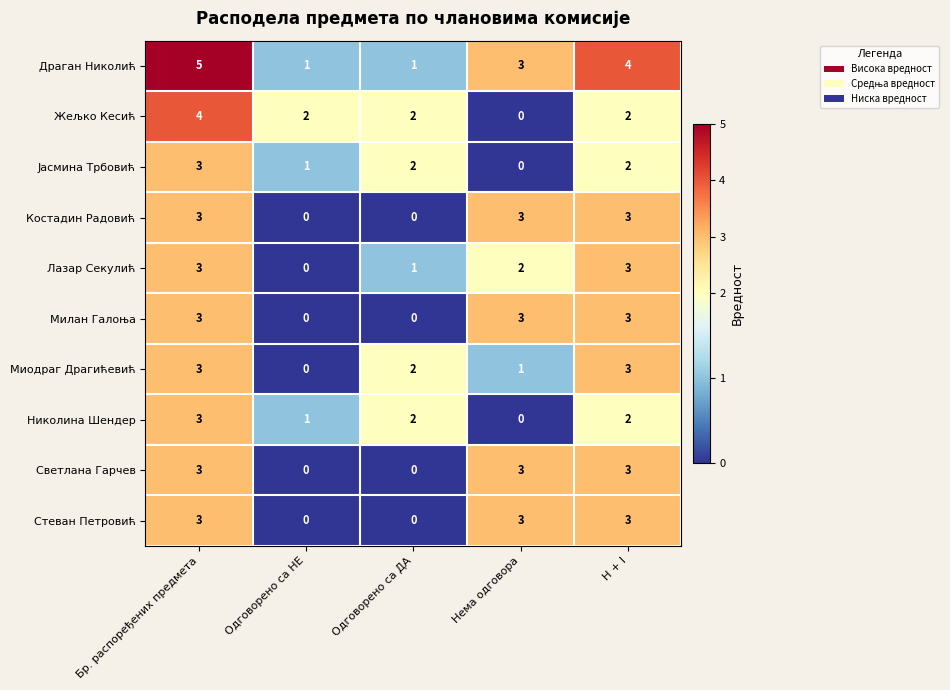

At which label is Лазар Секулић closest to 1?

Одговорено са ДА